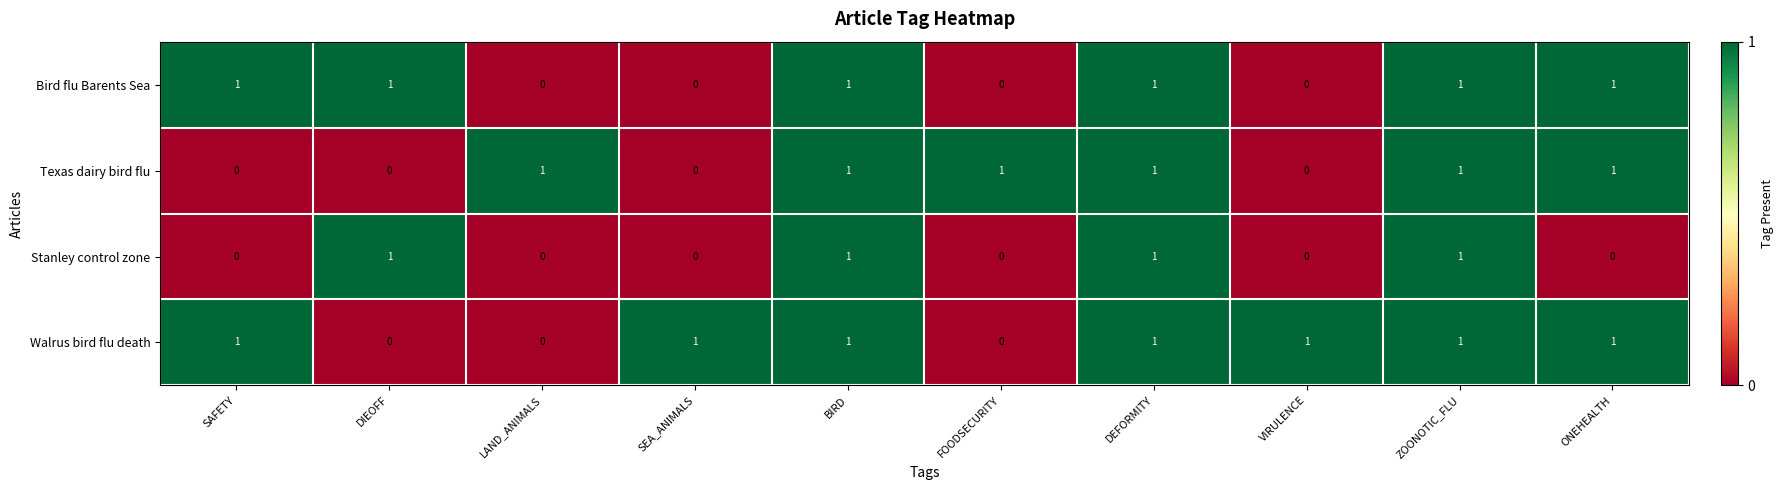

How many Stanley control zone values are between 0 and 1?

10